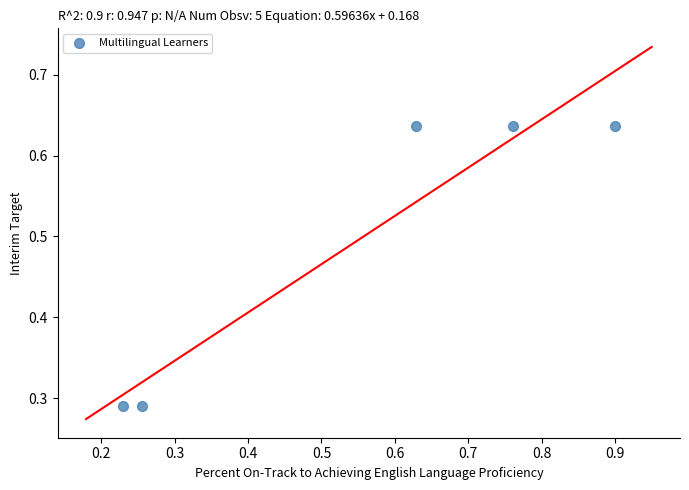

What is the range of X values (max minus min)?

0.7